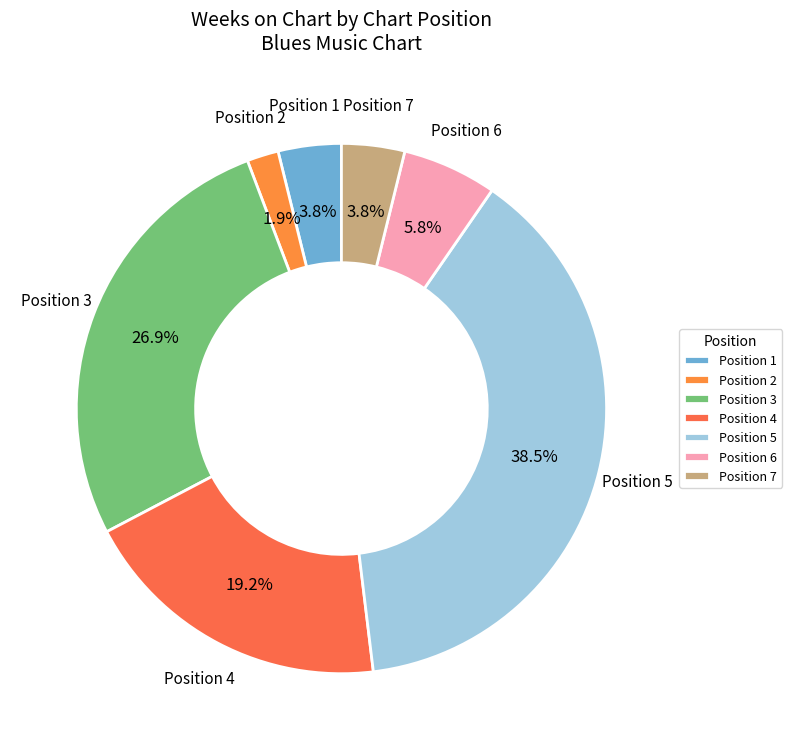

Which slice is the smallest?

Position 2